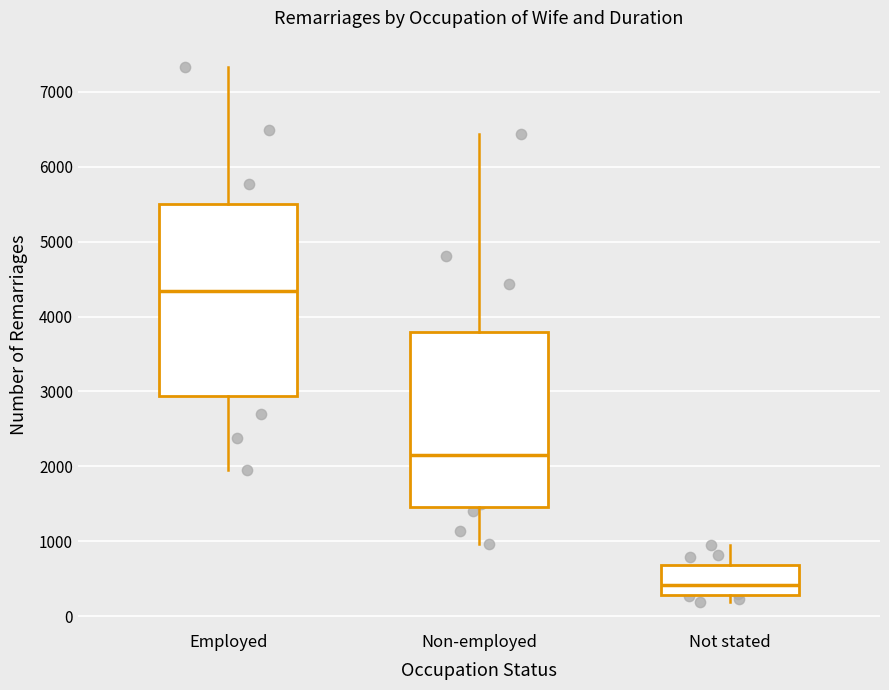

Reading left to right, read every box against the y-axis: the position of its median line, the range the box covers, and the ends of its whiskers. The values are not printed on the chart, so give them approximately, as read against the axis.

Employed: median 4300, box 2900 to 5500, whiskers 1900 to 7300
Non-employed: median 2200, box 1500 to 3800, whiskers 1000 to 6400
Not stated: median 400, box 300 to 700, whiskers 200 to 1000